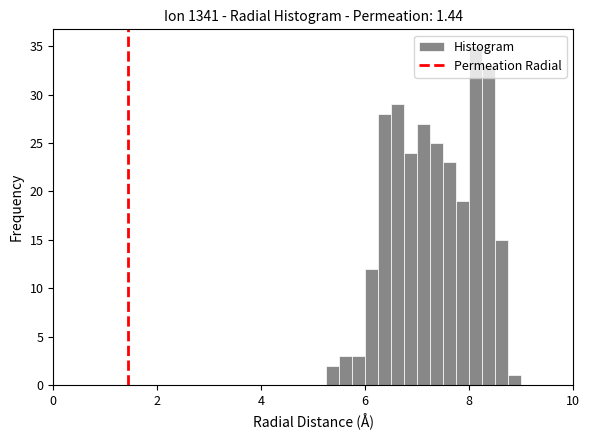

Around what value on the x-axis is the tallest bar? Give the approximate position of its centre, as read against the axis.

8.2